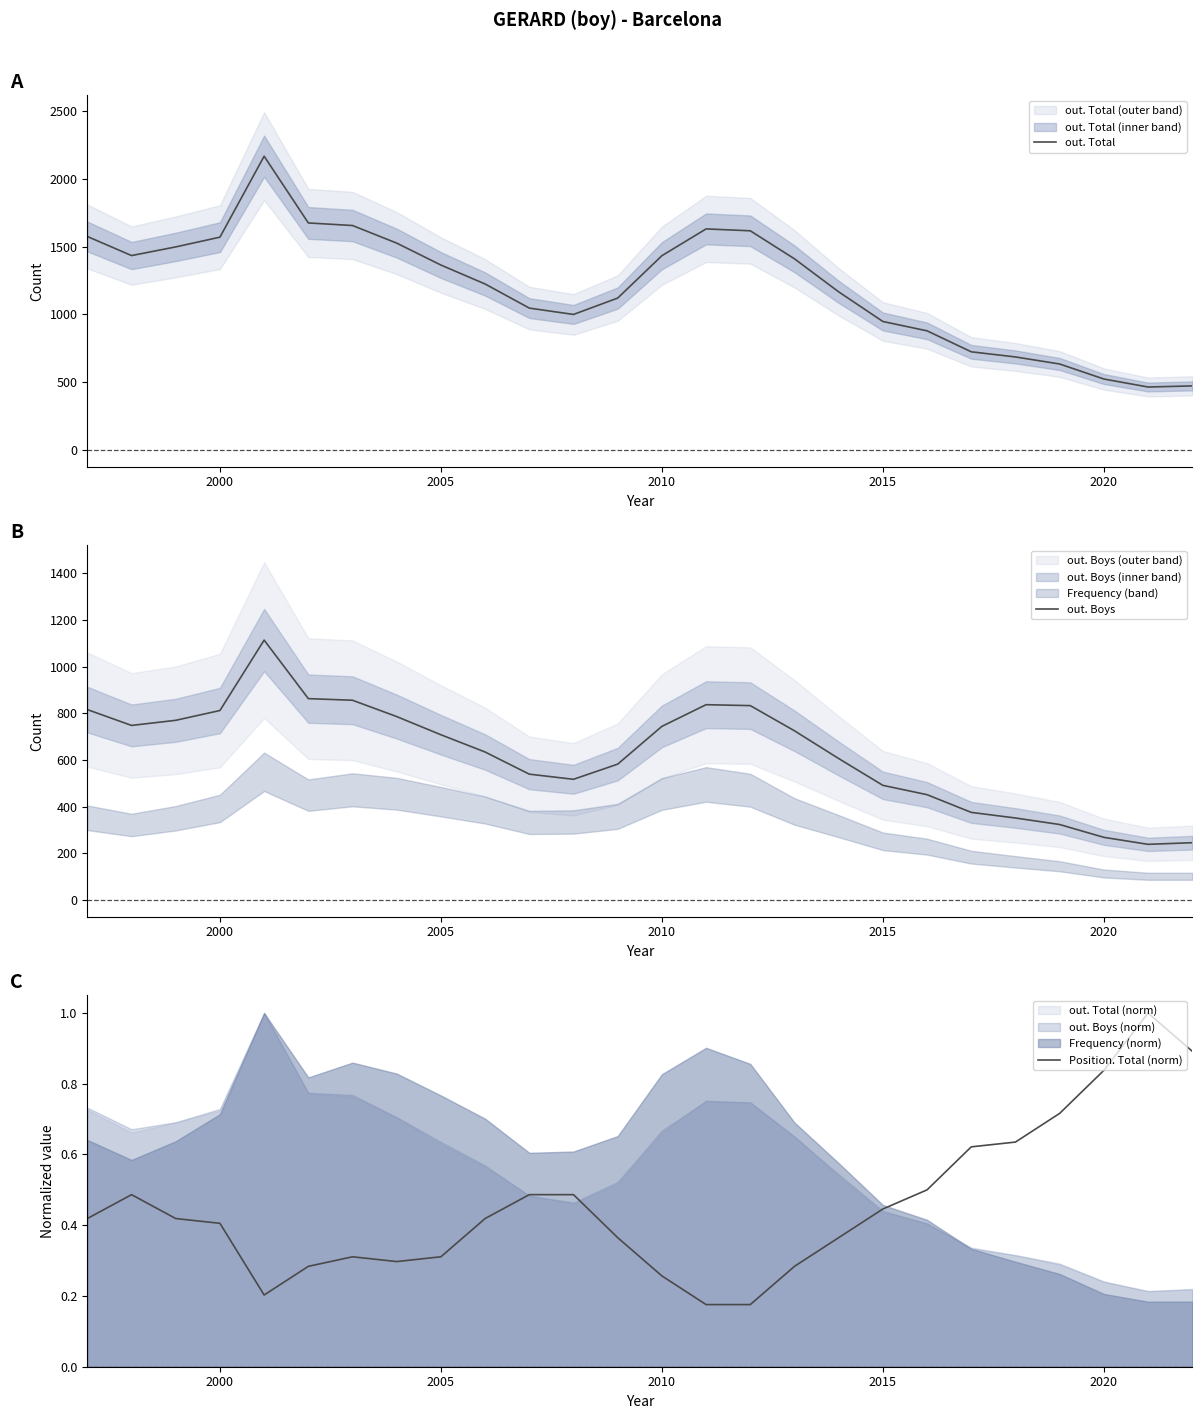

True or false: Position. Total (norm) and out. Total cross at least once.

False